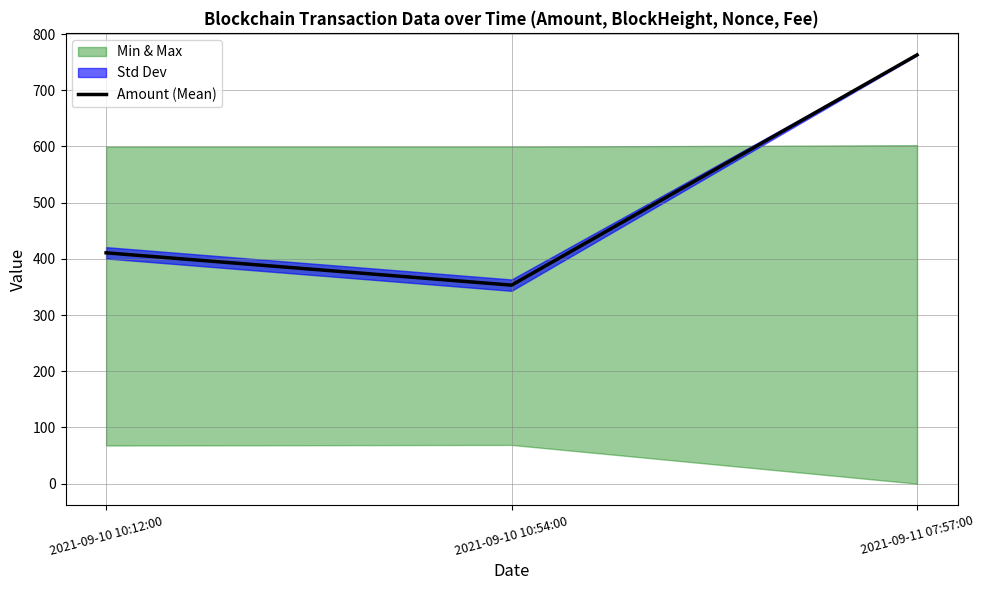

How many lines are shown in the chart?

1